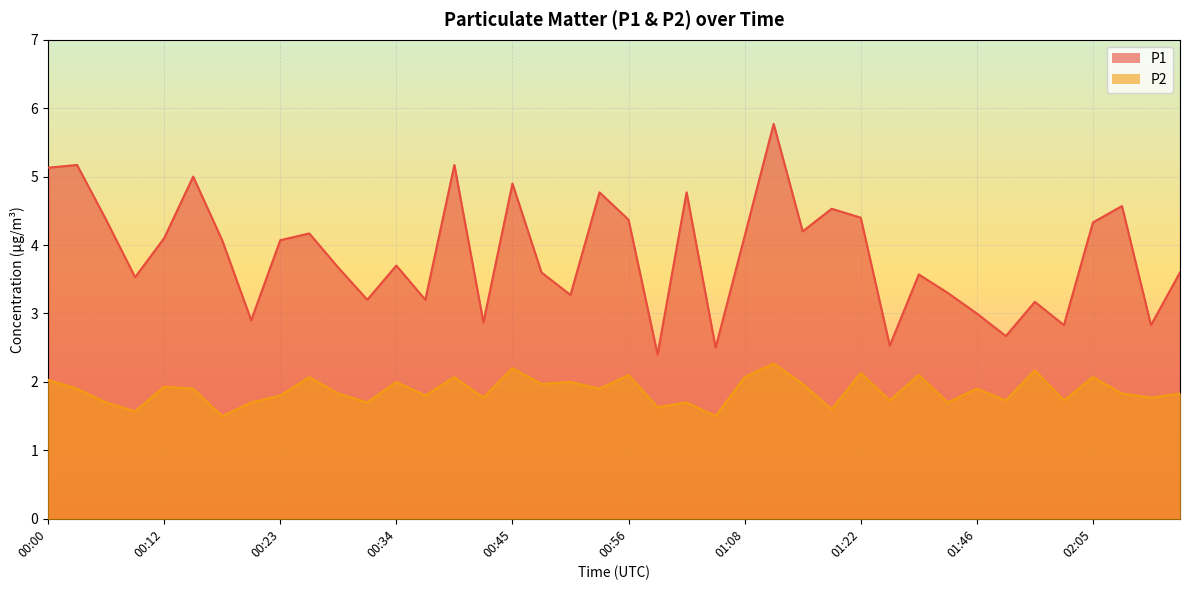

What is the approximate value of P2 at 01:46?

1.9